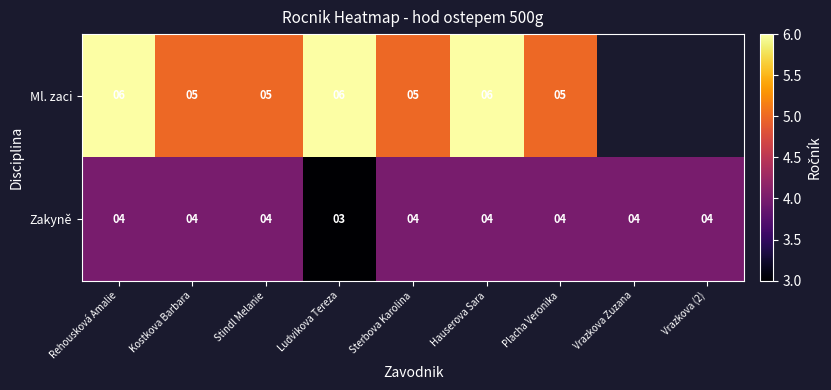

Which label corresponds to the smallest value in the chart?

Ludvikova Tereza